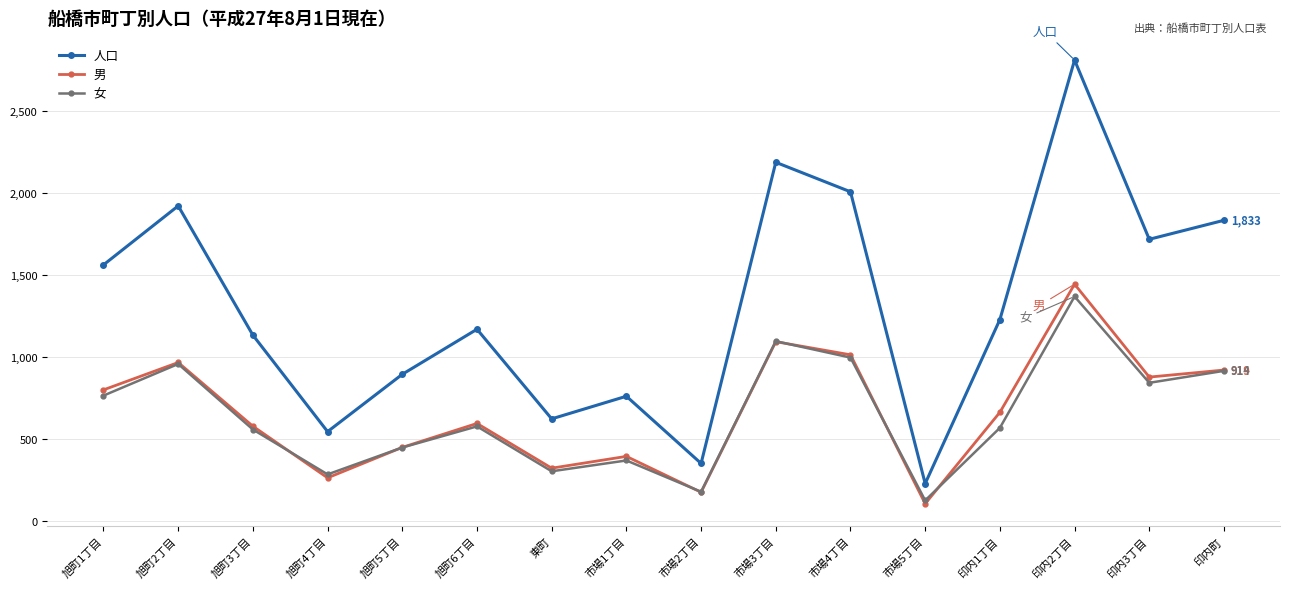

Does the chart display data point markers on the line(s)?

Yes